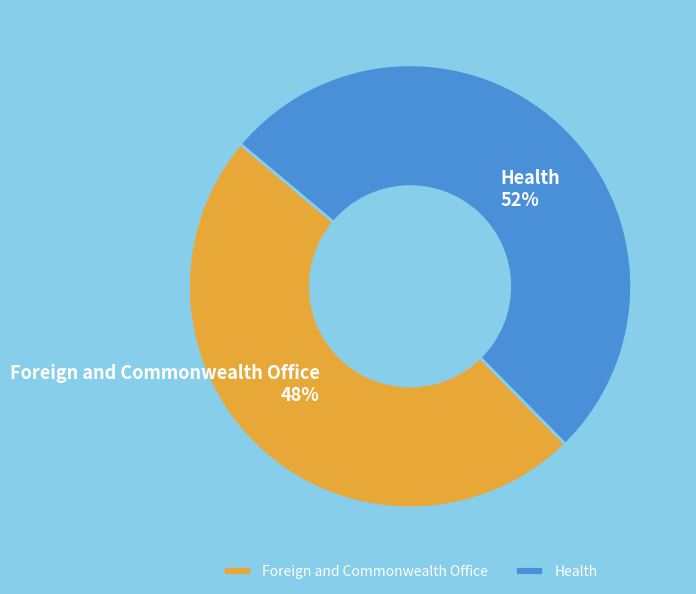

The Health slice represents 39% of the pie. True or false?

False